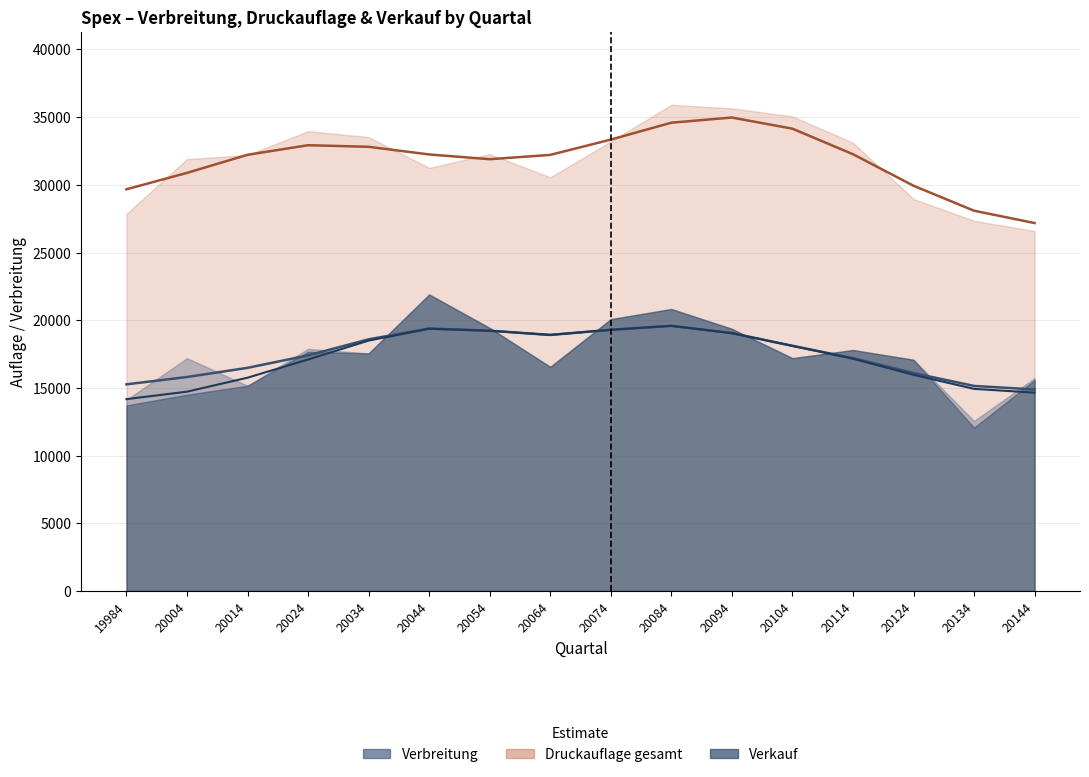

Which series has the largest range (max minus min)?

Verkauf